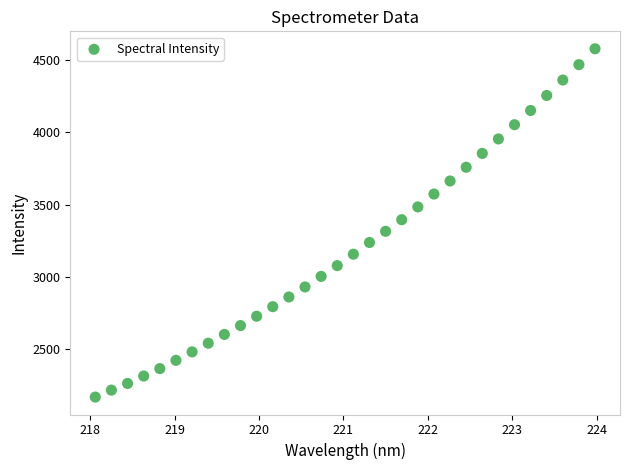

What is the range of Y values (max minus min)?

2410.8